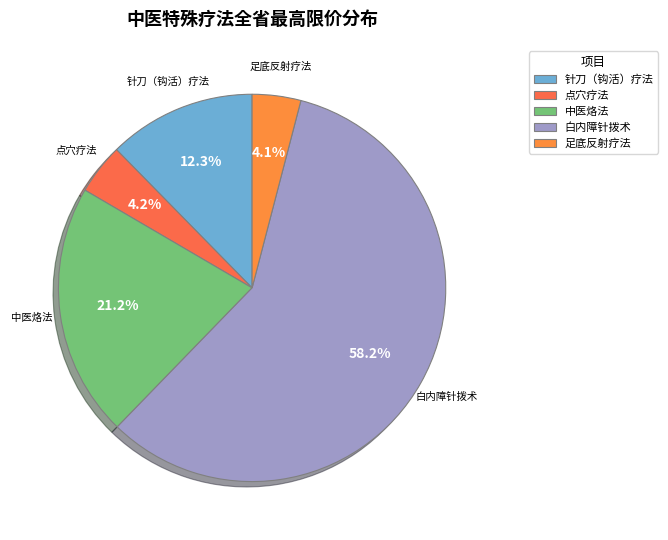

What percentage do 针刀（钩活）疗法 and 足底反射疗法 together represent?

16.4%